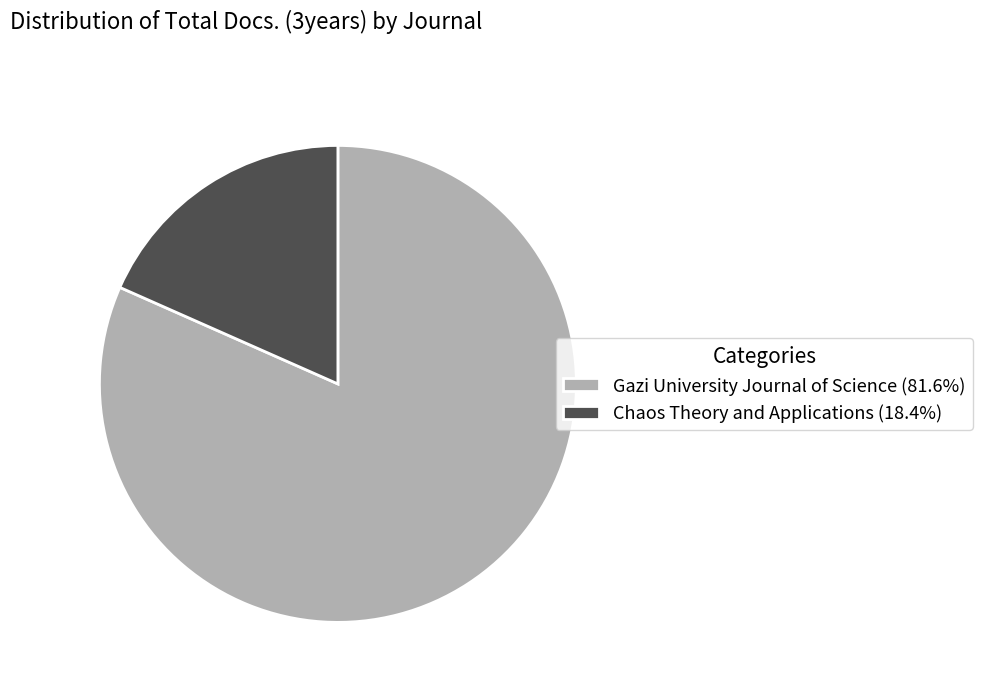

Do Gazi University Journal of Science (81.6%) and Chaos Theory and Applications (18.4%) together represent more than half of the pie?

Yes